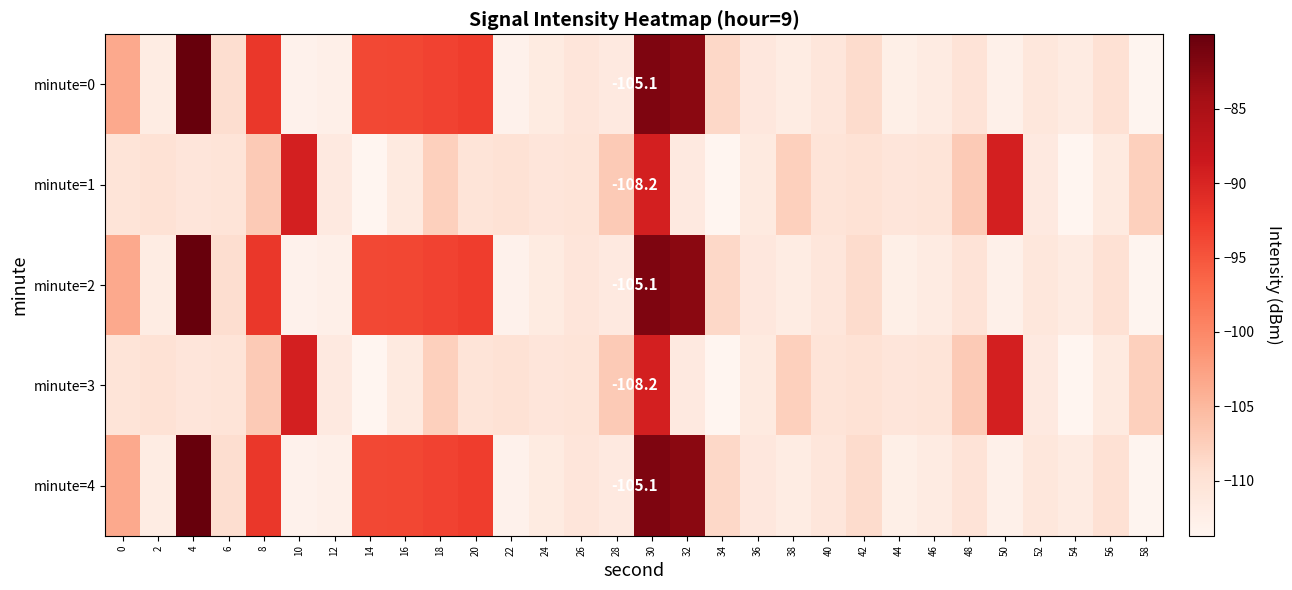

At which label is minute=0 closest to -96?

14